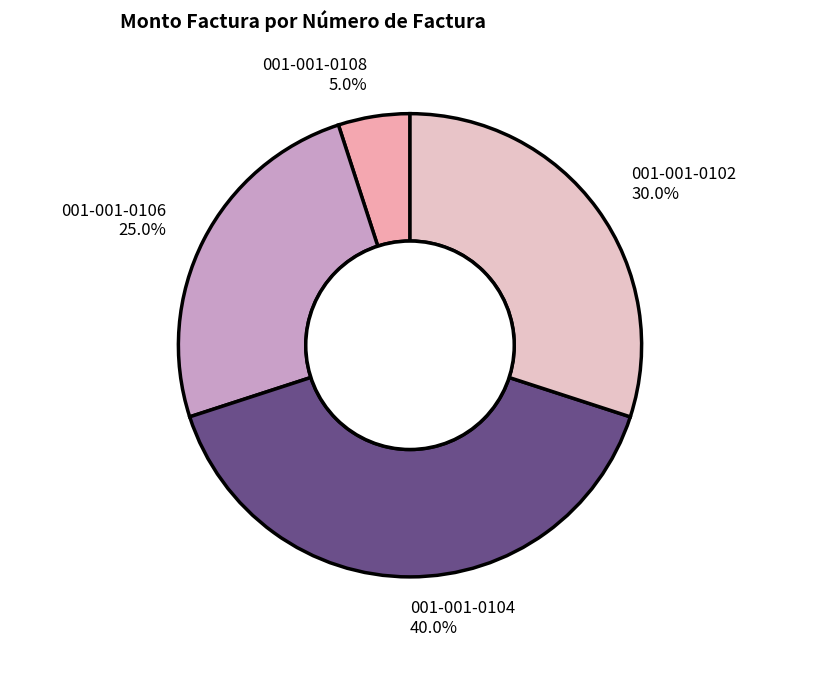

What percentage is NOT represented by 001-001-0104?

60.0%